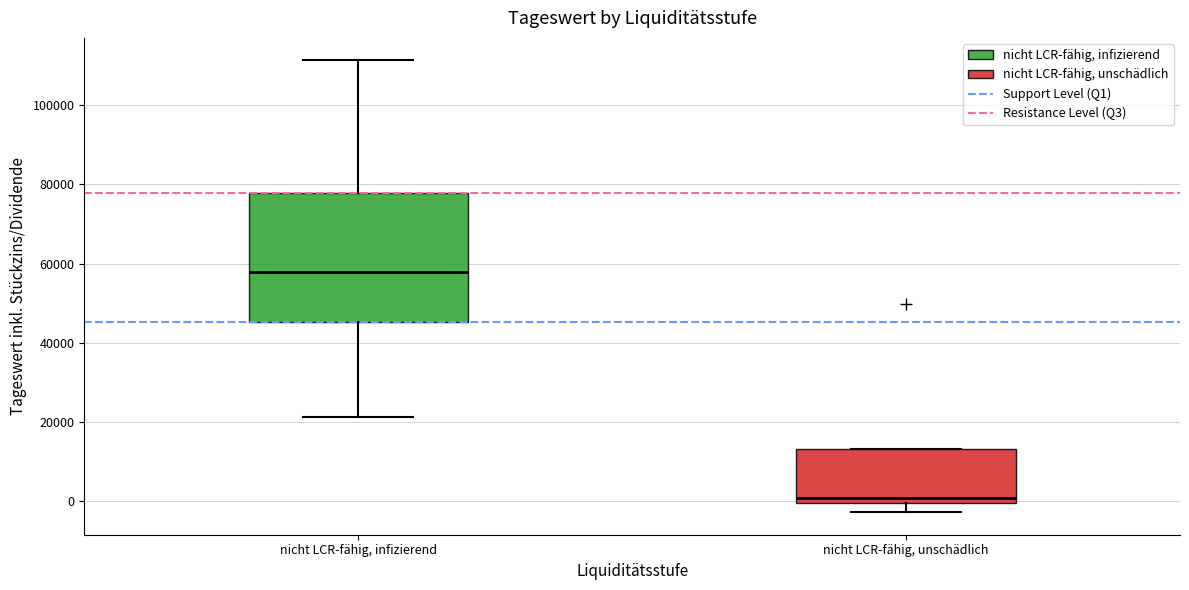

Where does the lower whisker of the box for nicht LCR-fähig, unschädlich end on the y-axis? The values are not printed on the chart, so give them approximately, as read against the axis.

-2000